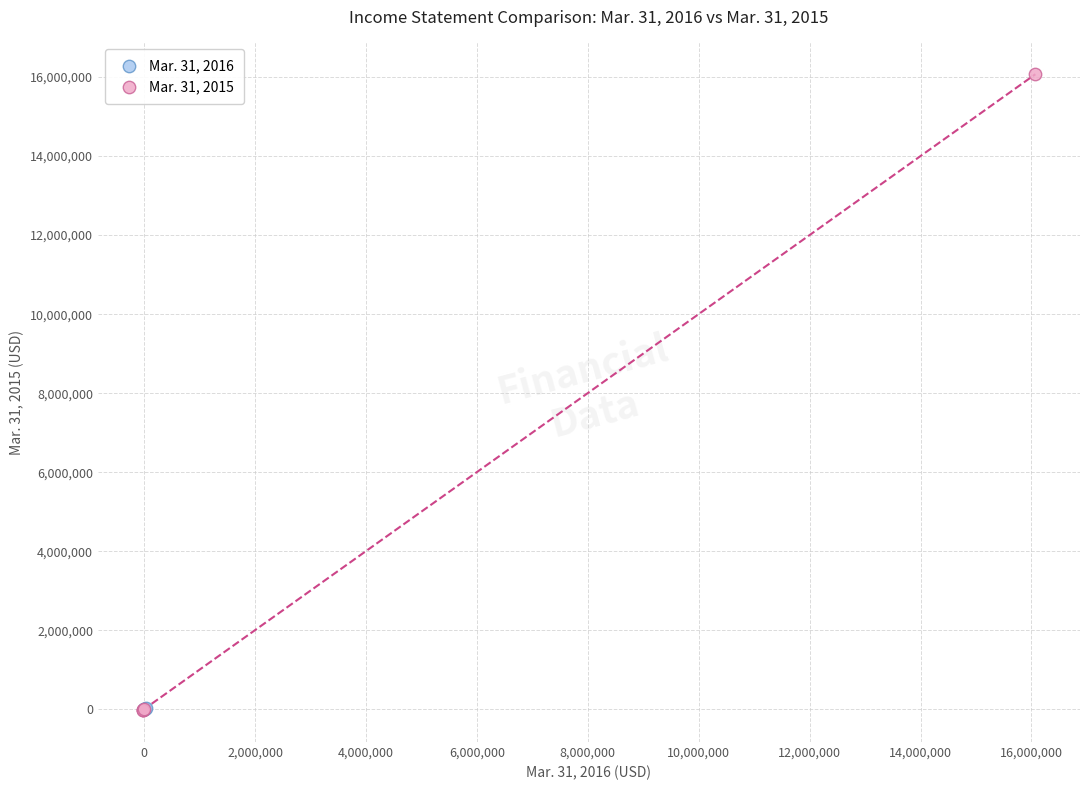

Which series has the widest spread of Y values?

Mar. 31, 2015